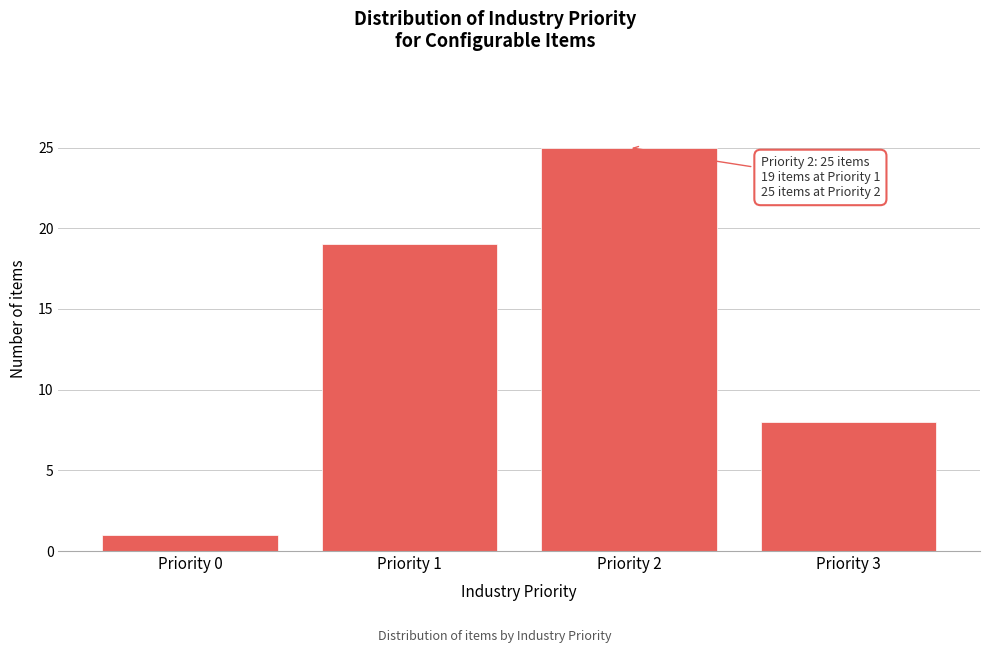

Reading left to right, what are all the values shown in this chart?

Priority 0=1	Priority 1=19	Priority 2=25	Priority 3=8